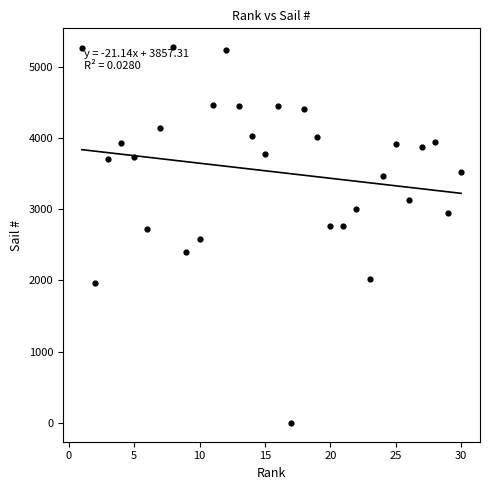

What is the range of Y values (max minus min)?

5274